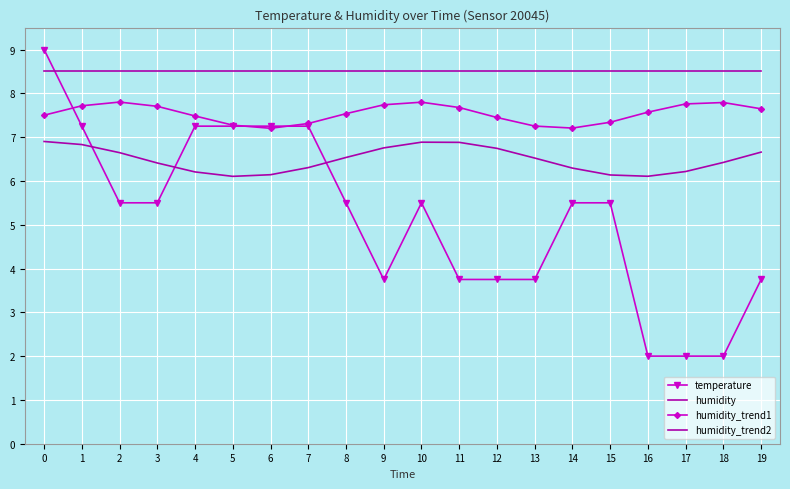

How many times do temperature and humidity cross each other?

1